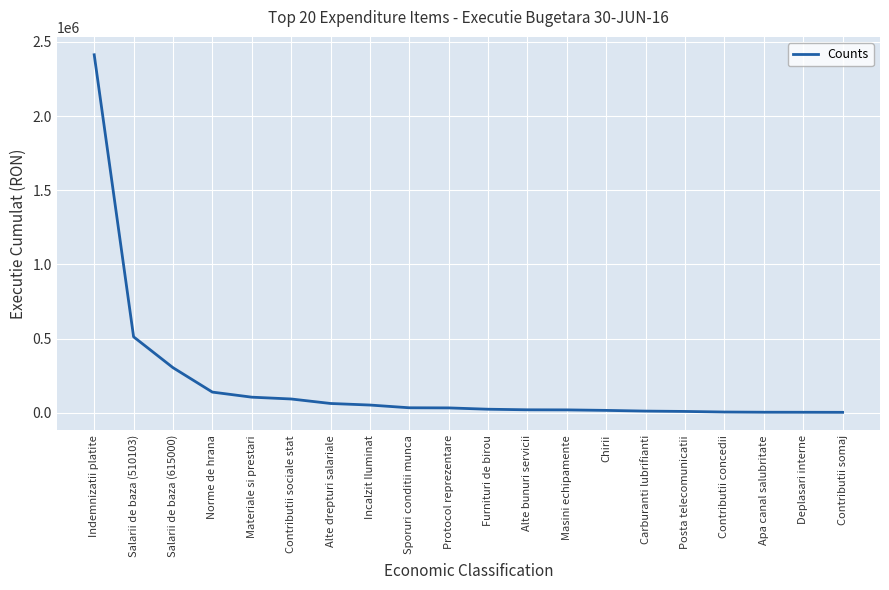

What is the maximum value shown in the chart?

2413330.0